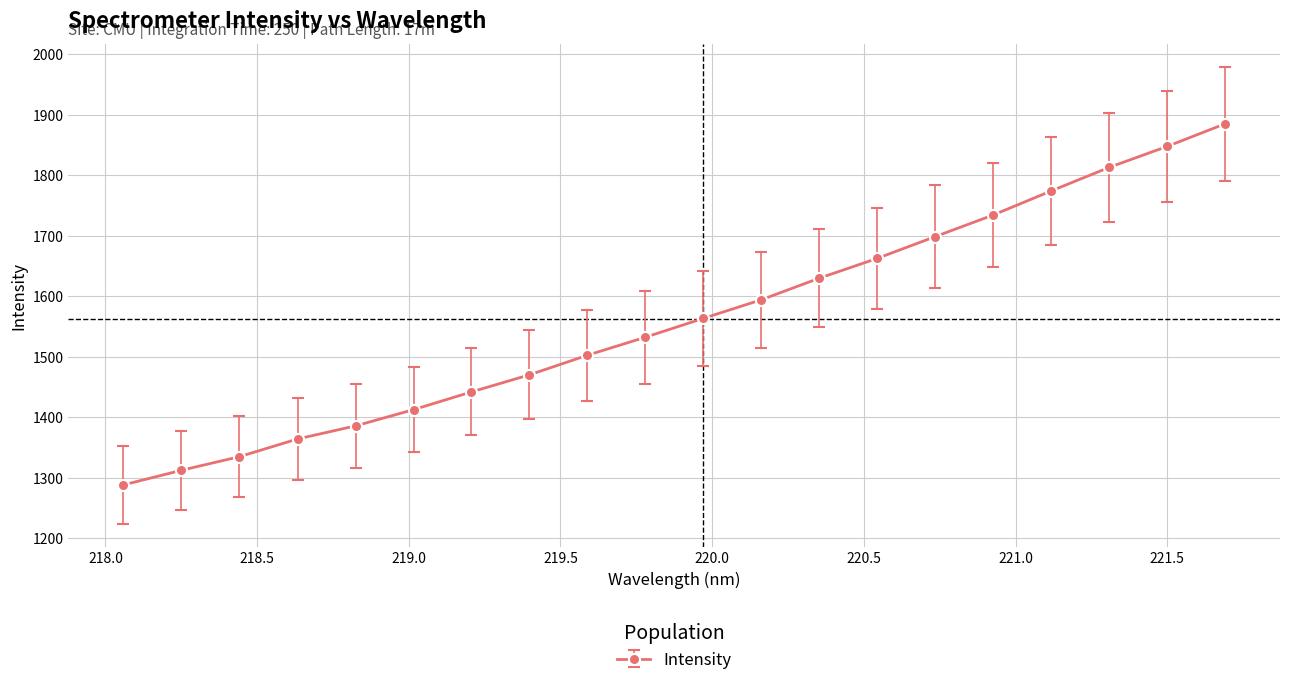

True or false: there are more than 1 points higher than both neighbors.

False